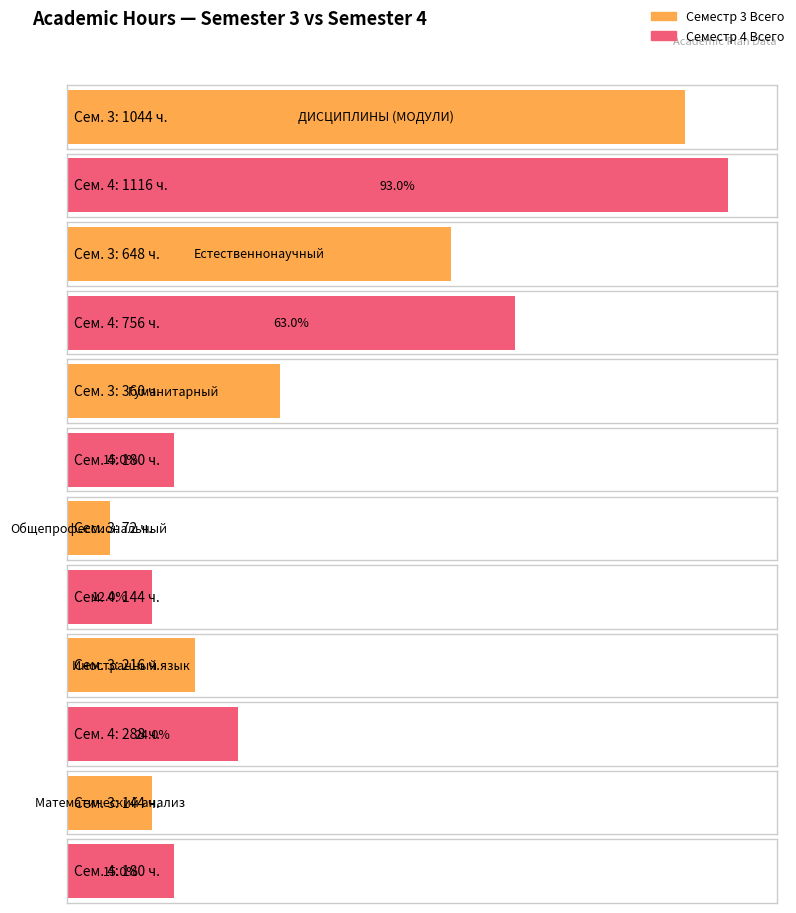

At how many categories does at least one series exceed 734?

2